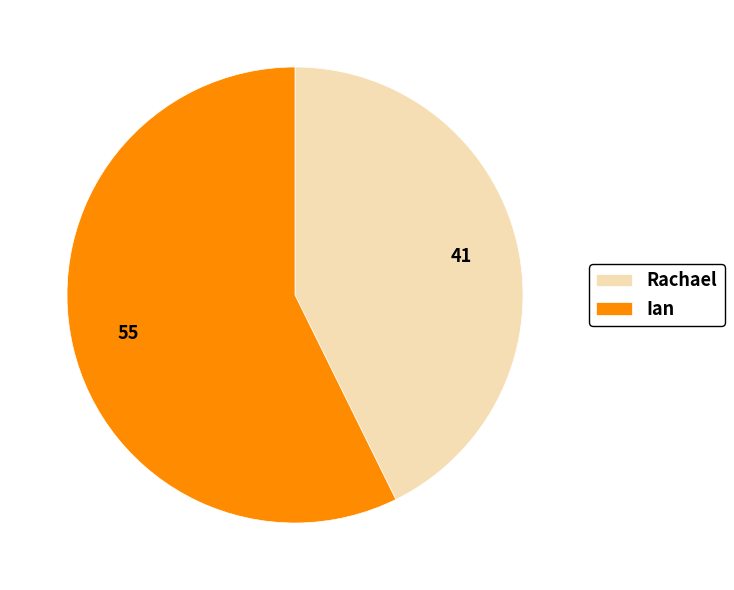

Which slice is the smallest?

Rachael